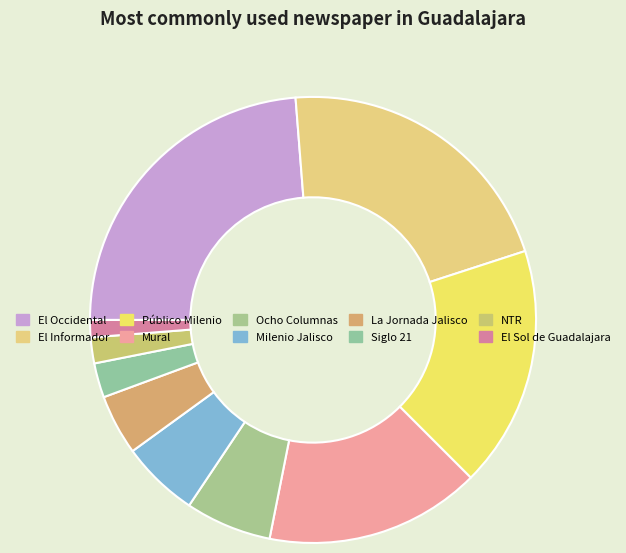

How many slices are in this pie chart?

10